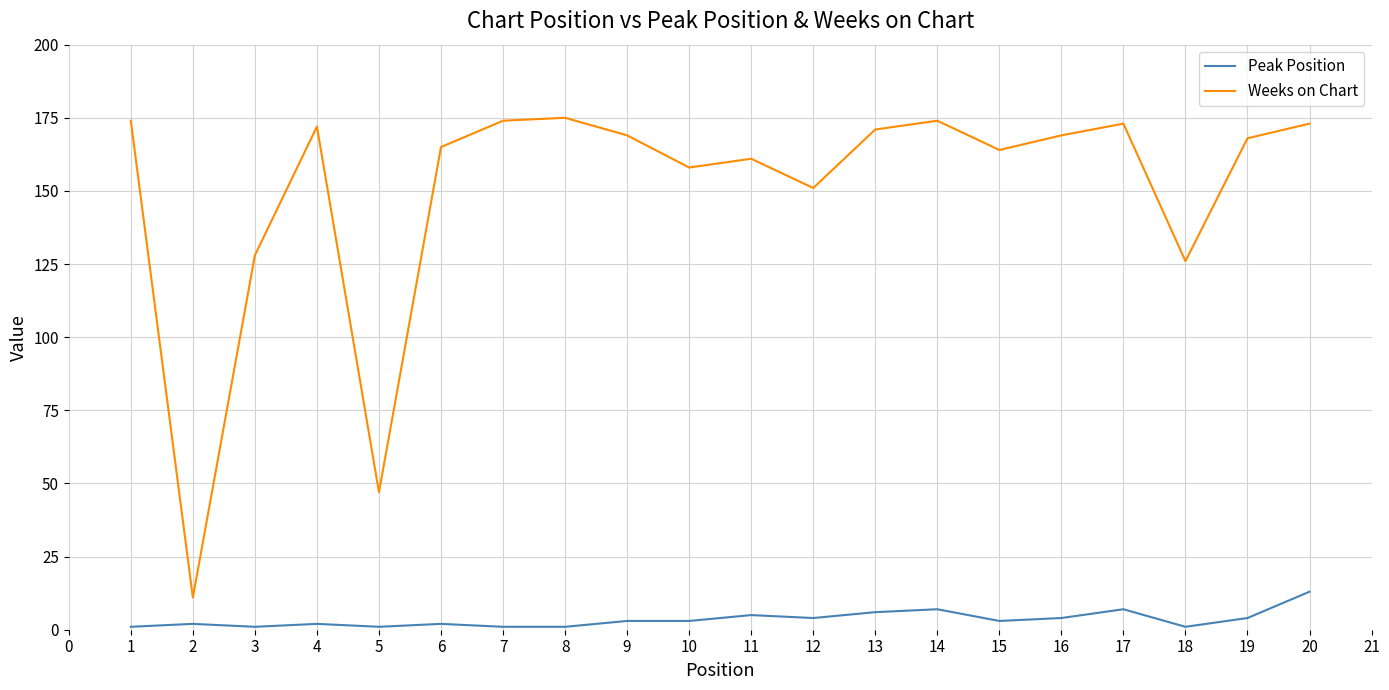

What is the total value across all series at 5?

48